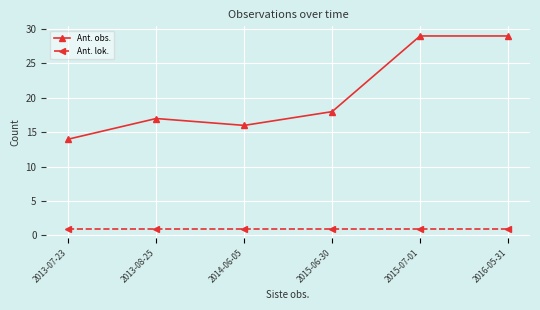

The value of Ant. lok. at 2013-07-23 is 1. True or false?

True